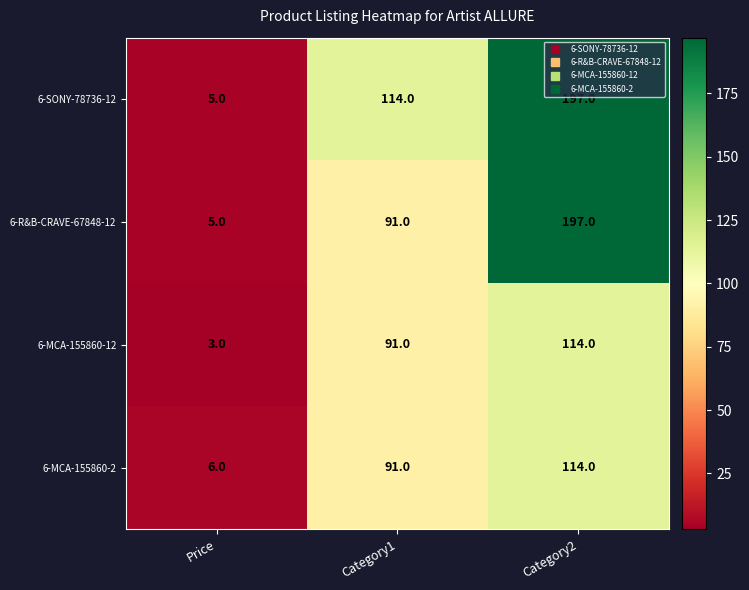

What is the difference between the maximum and minimum values in the 6-SONY-78736-12 series?

192